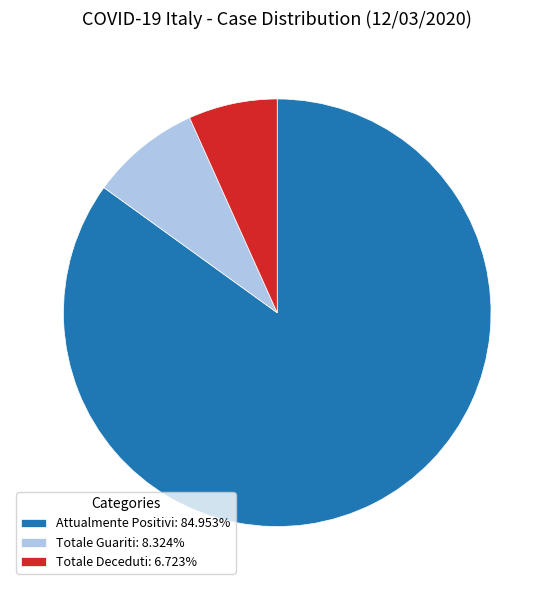

True or false: Totale Deceduti accounts for 1% of the total.

False